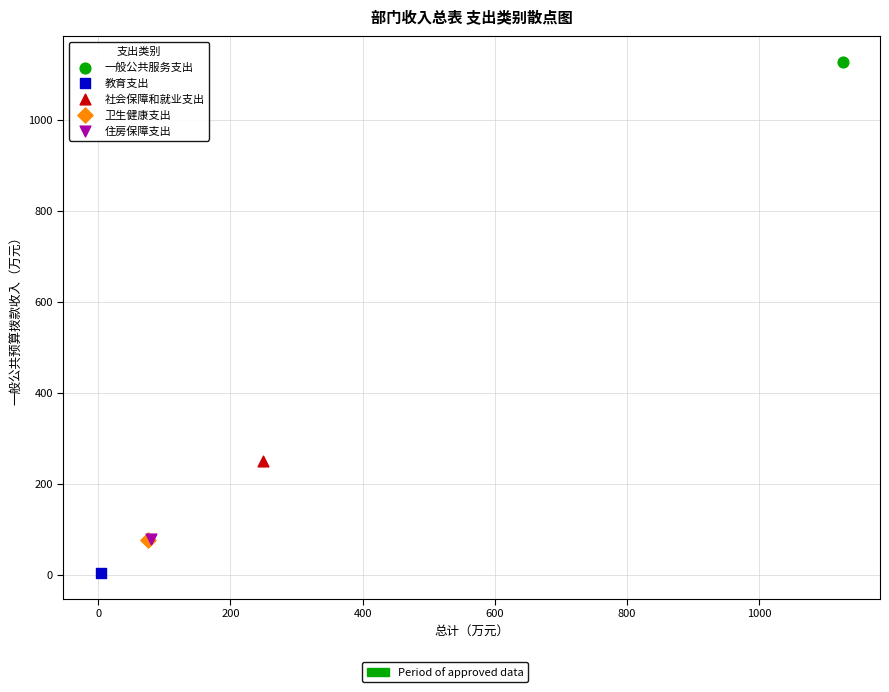

Which series contains the lowest Y value?

教育支出